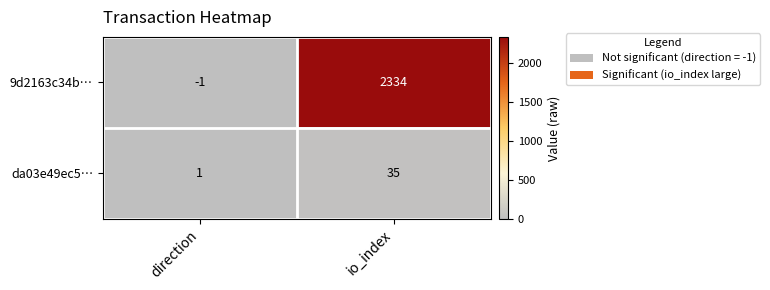

Reading left to right, what are all the values shown in this chart?

9d2163c34b…: direction=-1	io_index=2334
da03e49ec5…: direction=1	io_index=35